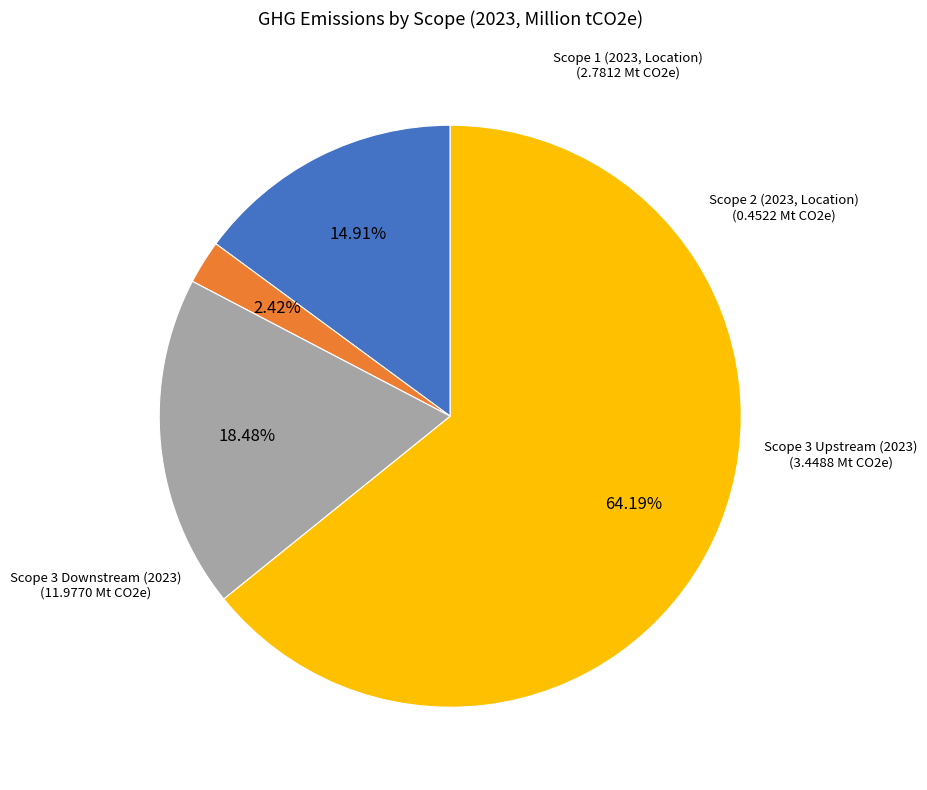

True or false: Scope 2 (2023, Location) accounts for 13% of the total.

False